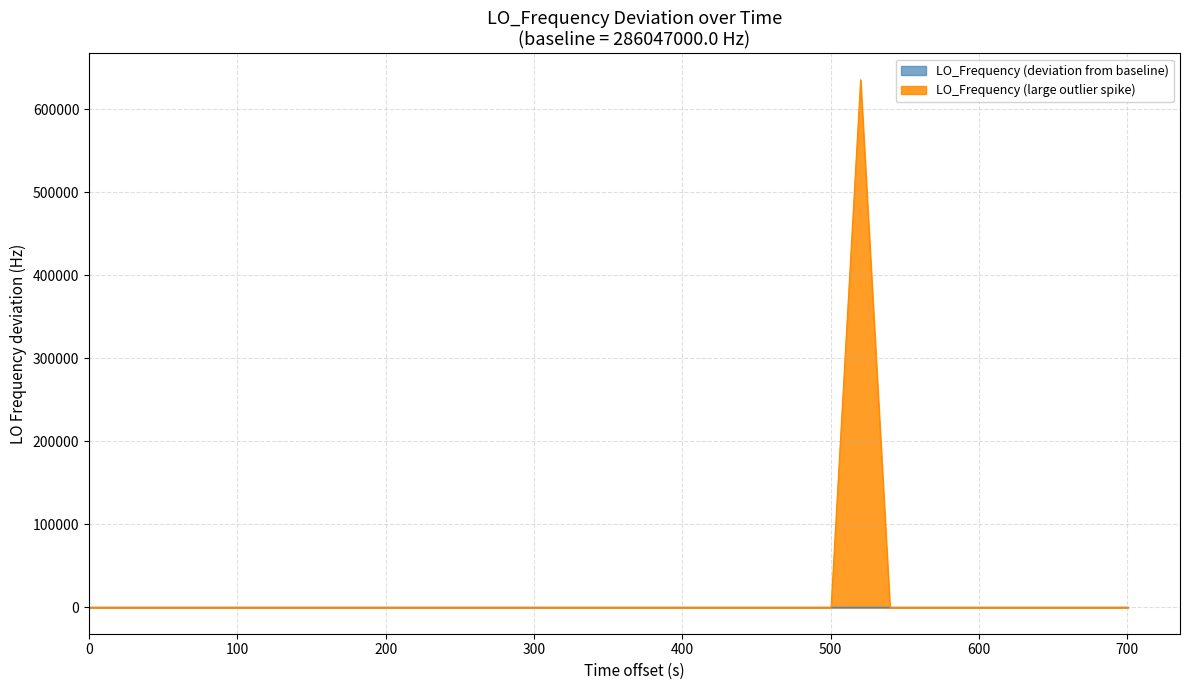

Rank the series by their maximum value, from lowest to highest.

LO_Frequency (deviation from baseline), LO_Frequency (large outlier spike)